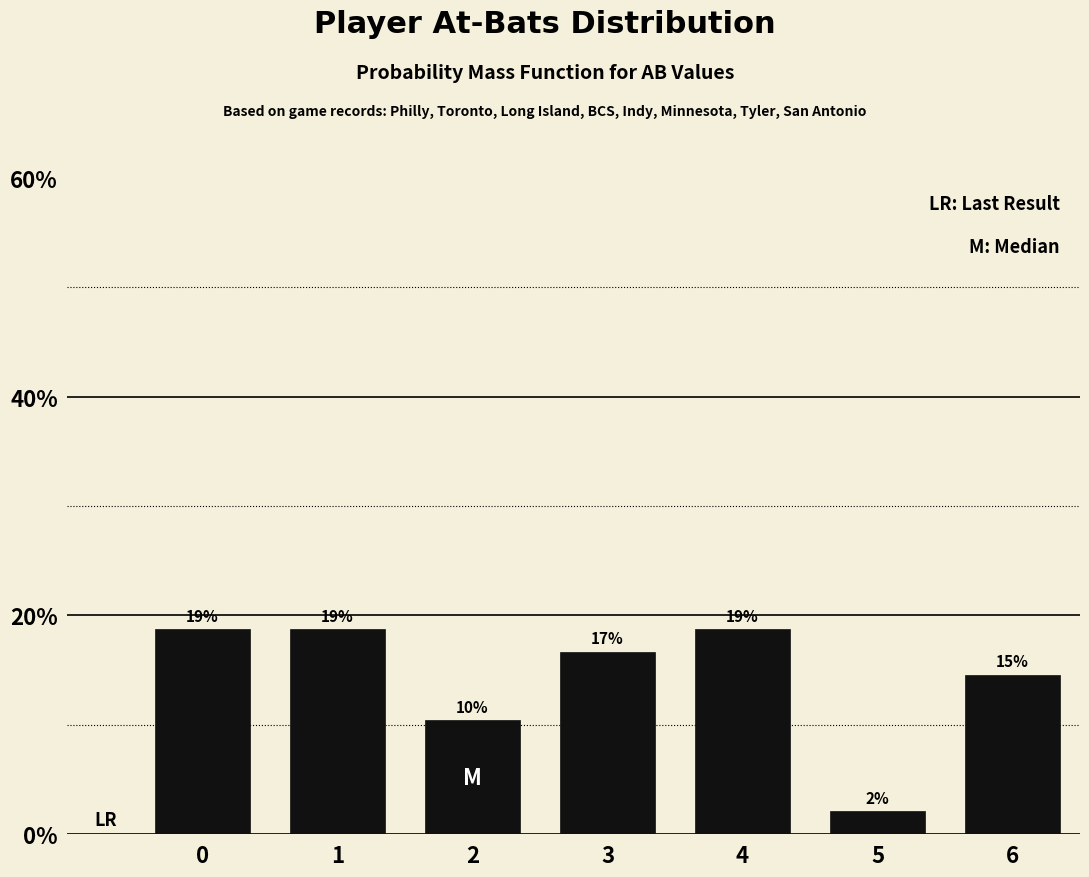

Does the chart contain any negative values?

No